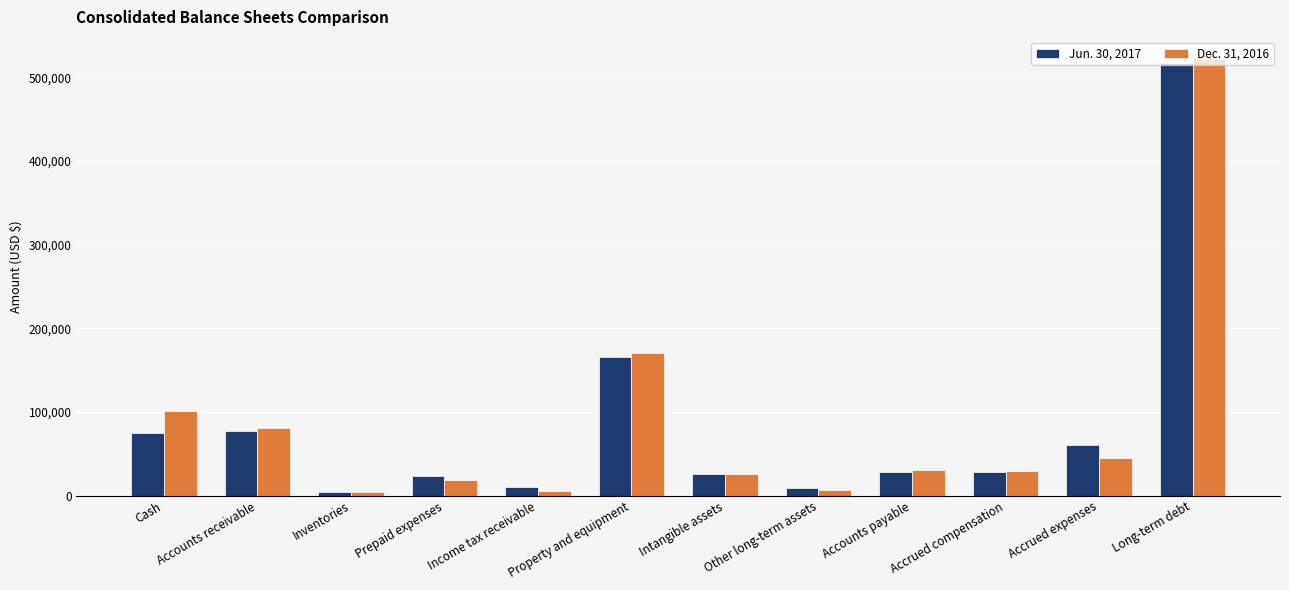

True or false: Dec. 31, 2016 has a value of 100916 at Cash.

True